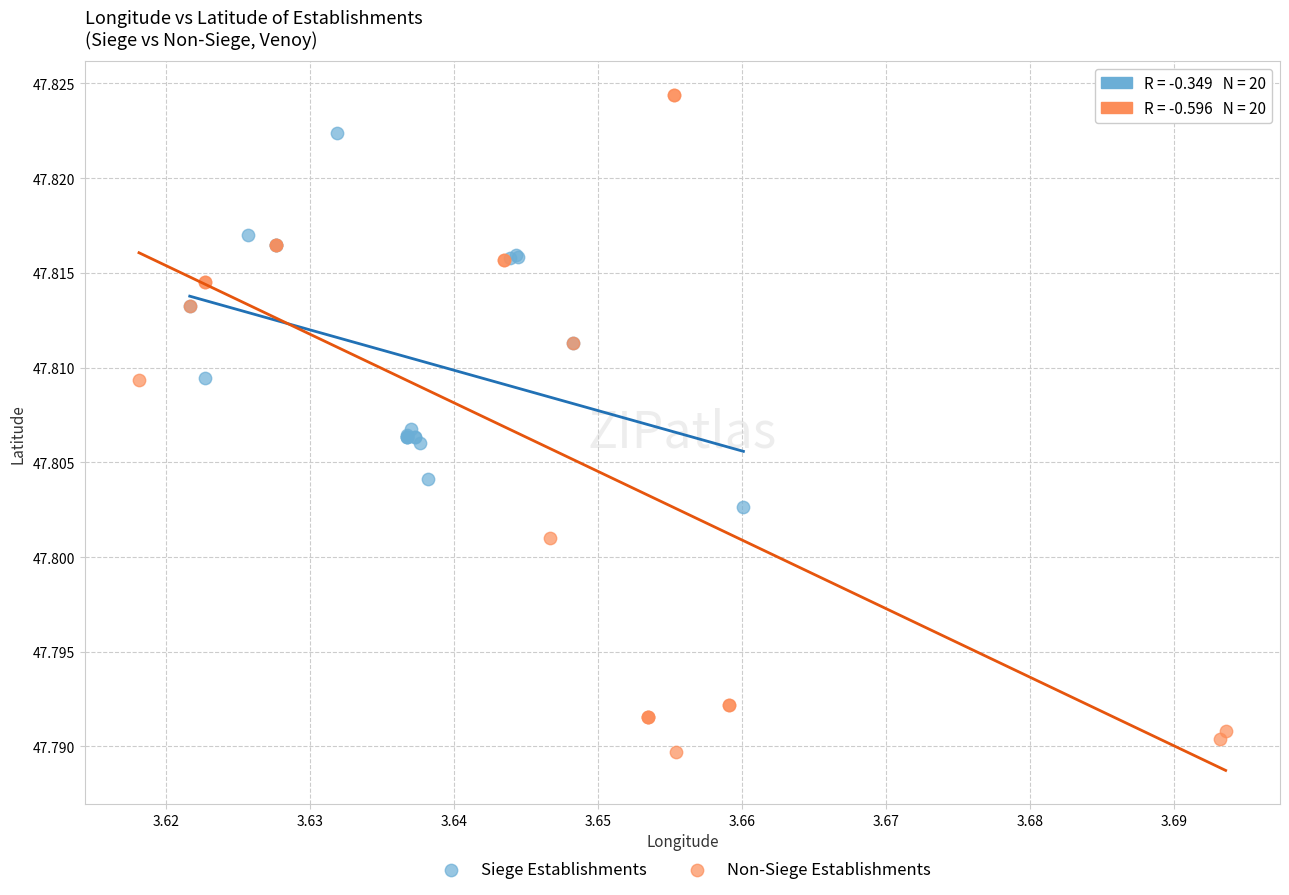

Which series reaches the maximum Y coordinate?

Non-Siege Establishments